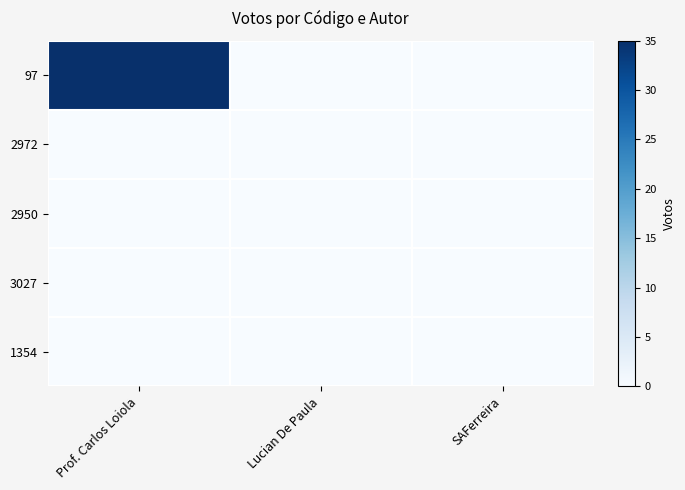

Between Prof. Carlos Loiola and SAFerreira, which series saw the biggest shift?

97